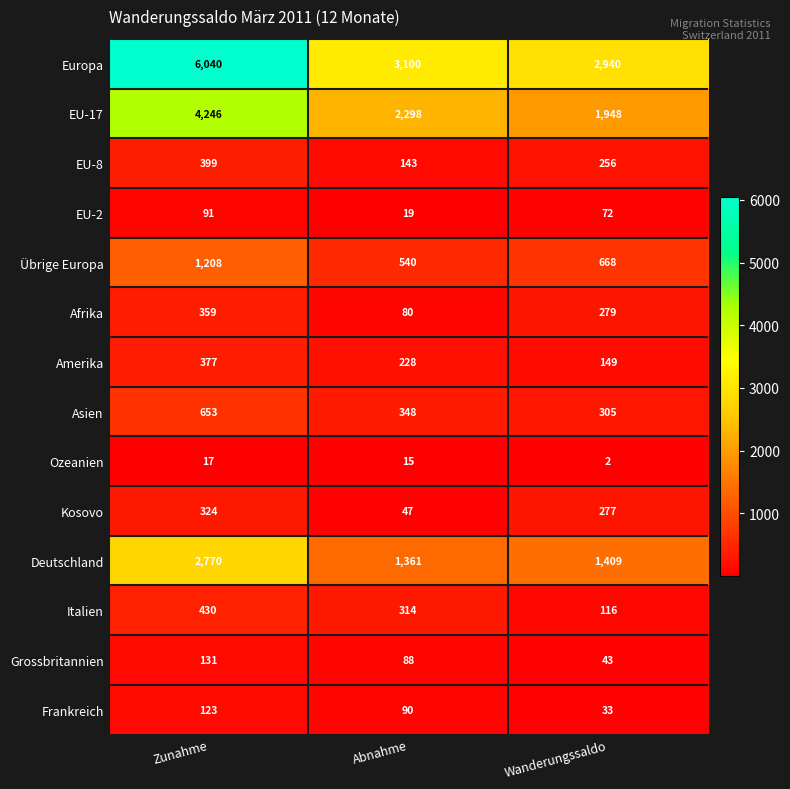

What value does the Amerika series have at Zunahme, to the nearest 50?

400